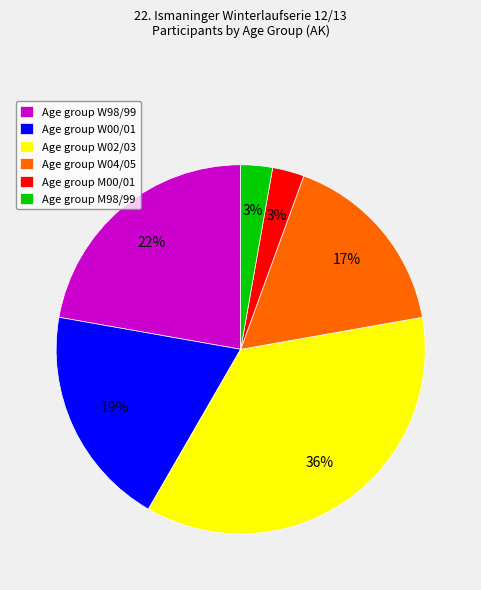

True or false: Age group M98/99 accounts for 3% of the total.

True